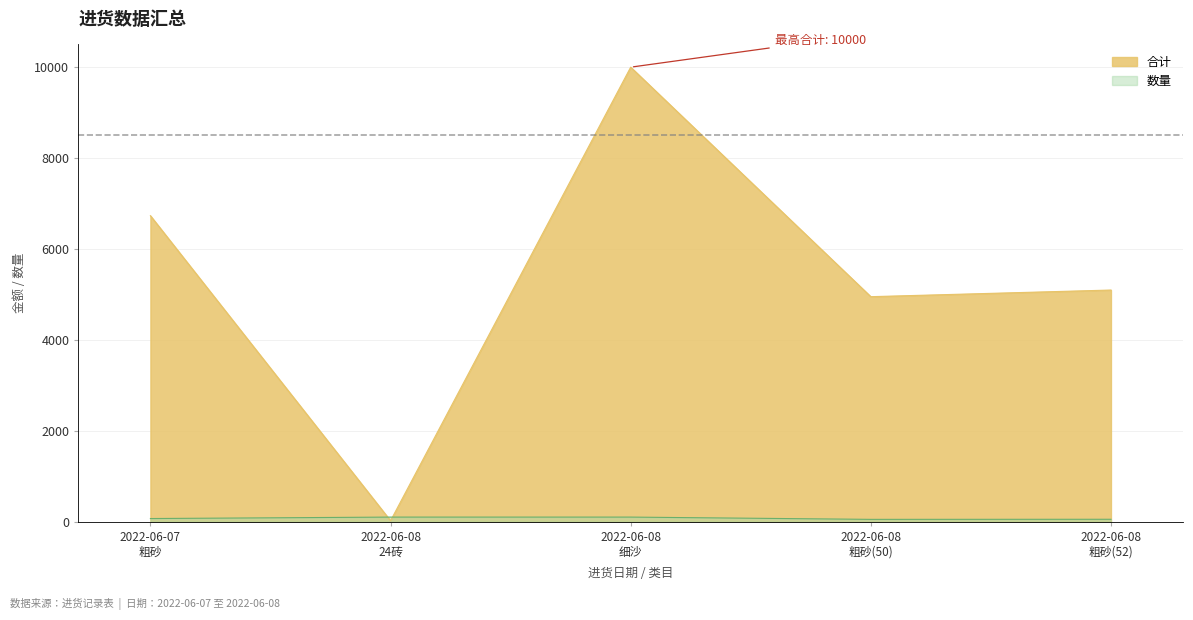

Is the value of 合计 at 2022-06-08
24砖 greater than the value of 数量 at 2022-06-08
24砖?

No